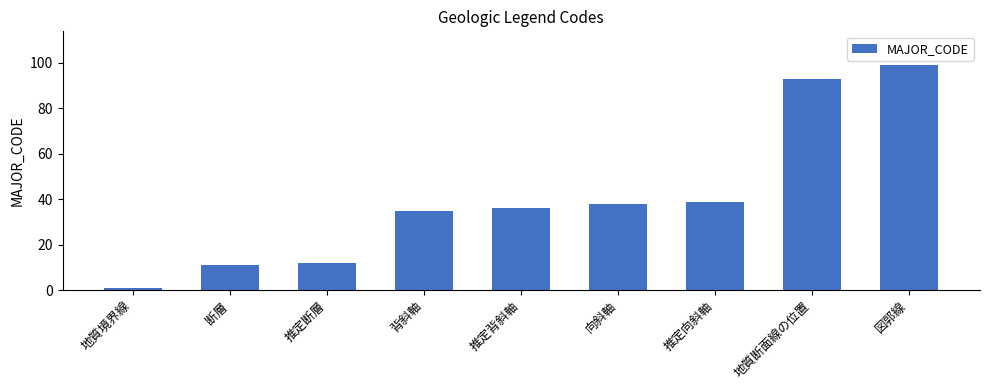

Reading left to right, what are all the values shown in this chart?

地質境界線=1	断層=11	推定断層=12	背斜軸=35	推定背斜軸=36	向斜軸=38	推定向斜軸=39	地質断面線の位置=93	図郭線=99